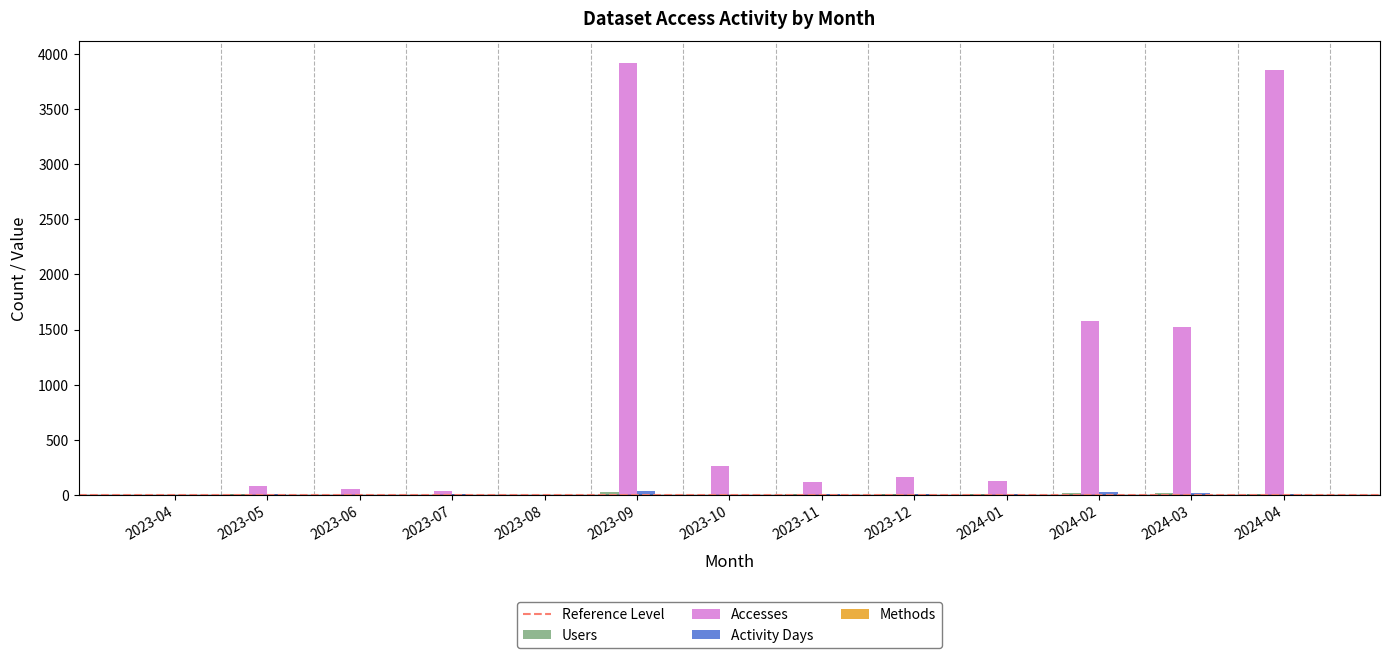

Which series has the largest total across all categories?

Accesses